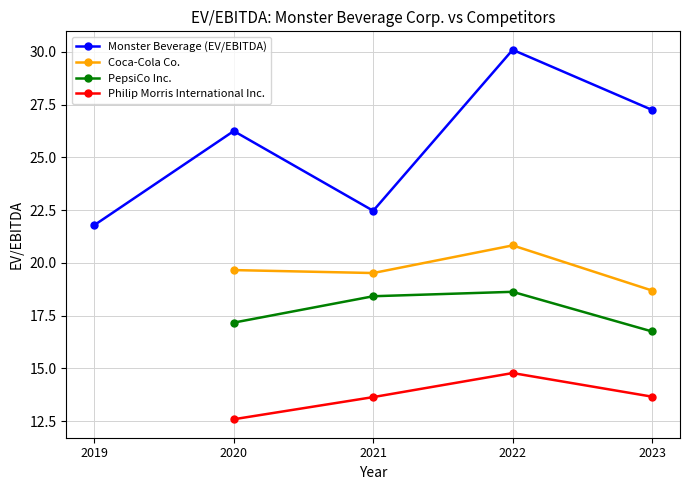

How many series are shown in this chart?

4